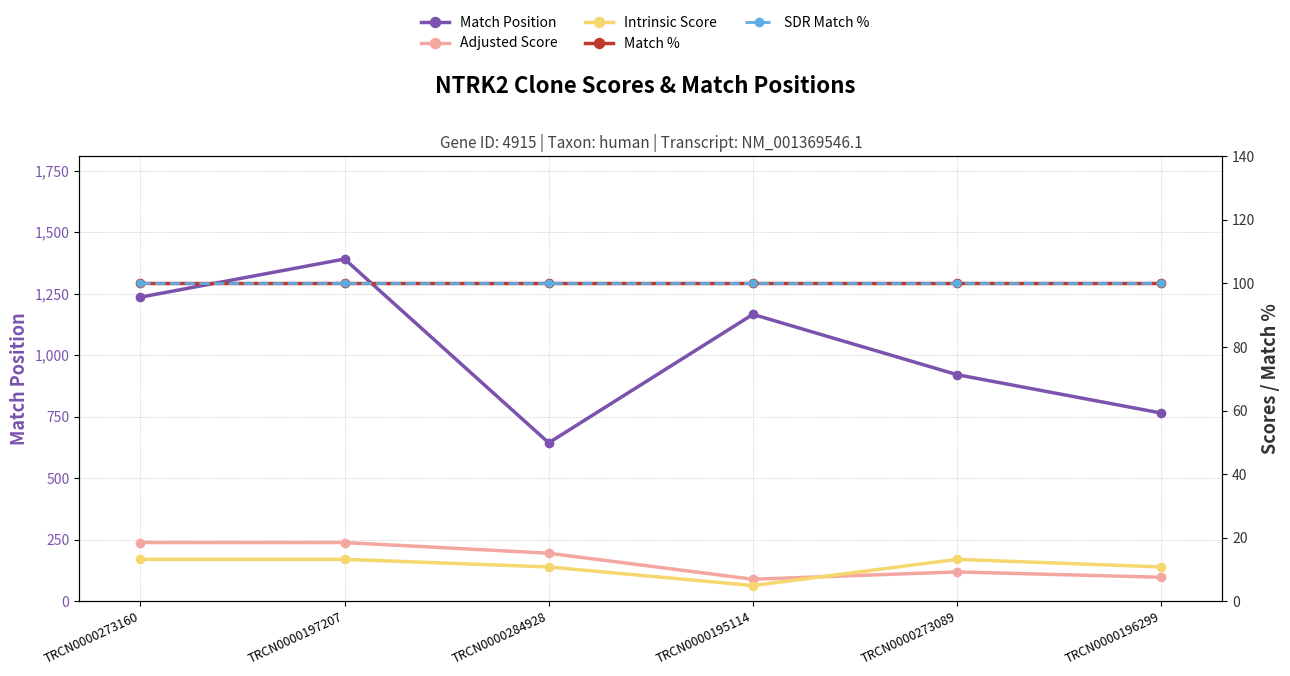

Where is the first local maximum for Adjusted Score?

TRCN0000273089